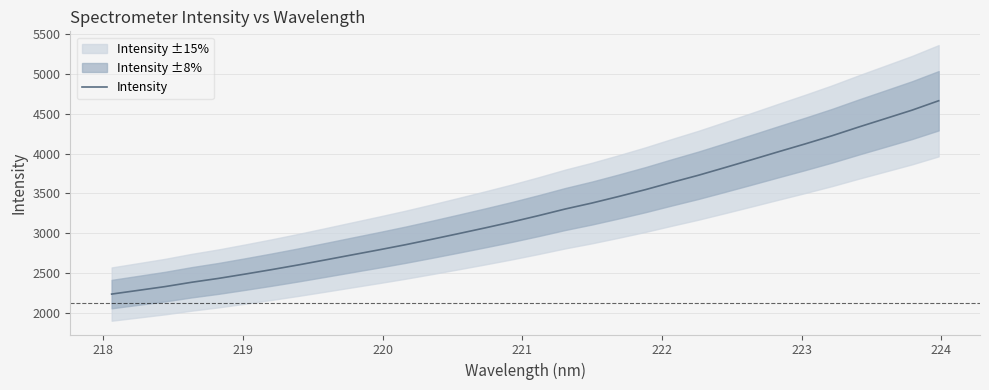

How many data points are less than 3221?

16